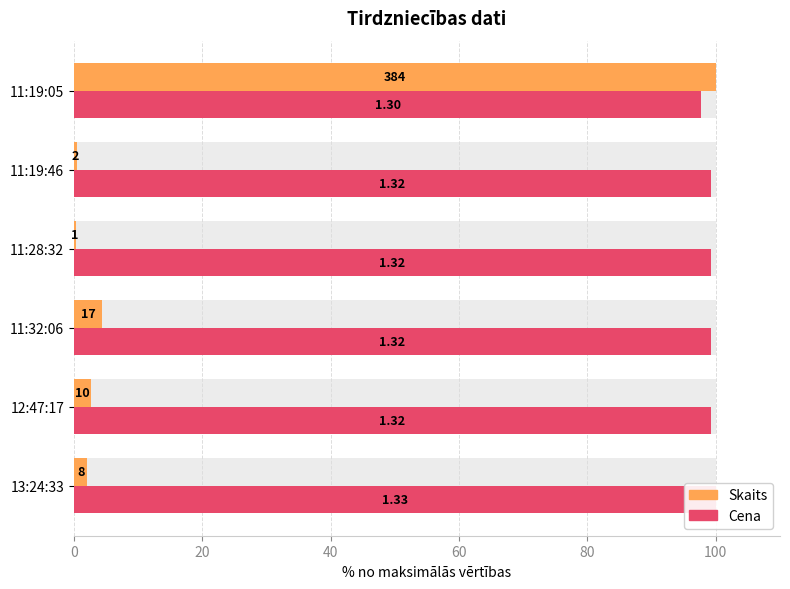

Which has a higher value, 11:19:05 or 12:47:17?

11:19:05